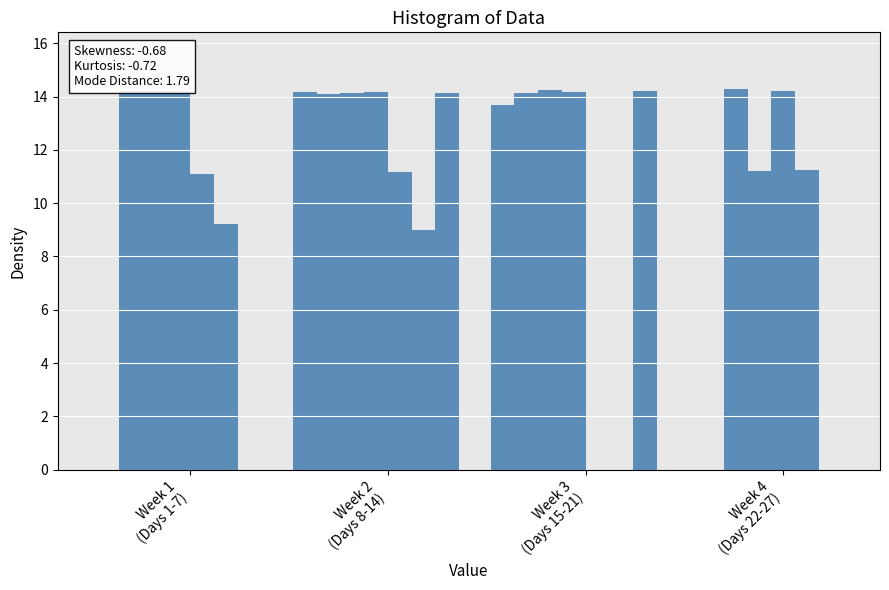

Which has a higher value, 26 or 1?

26